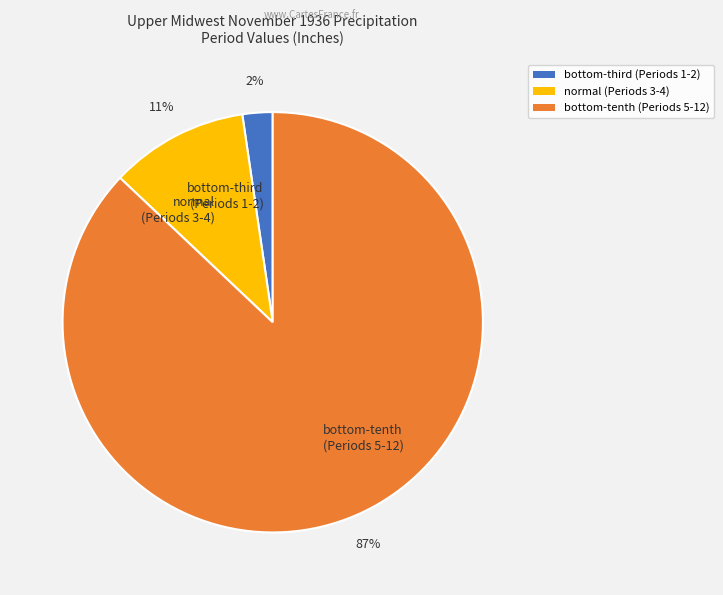

To the nearest percent, what is the average slice percentage?

33%